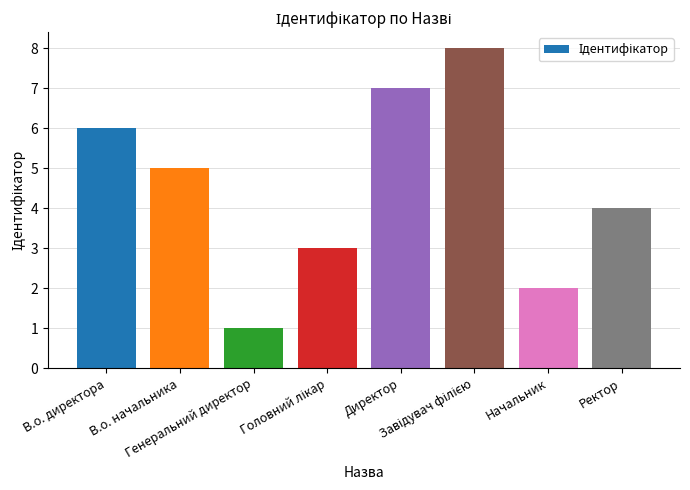

What is the ratio of the value at Генеральний директор to the value at В.о. начальника?

0.2